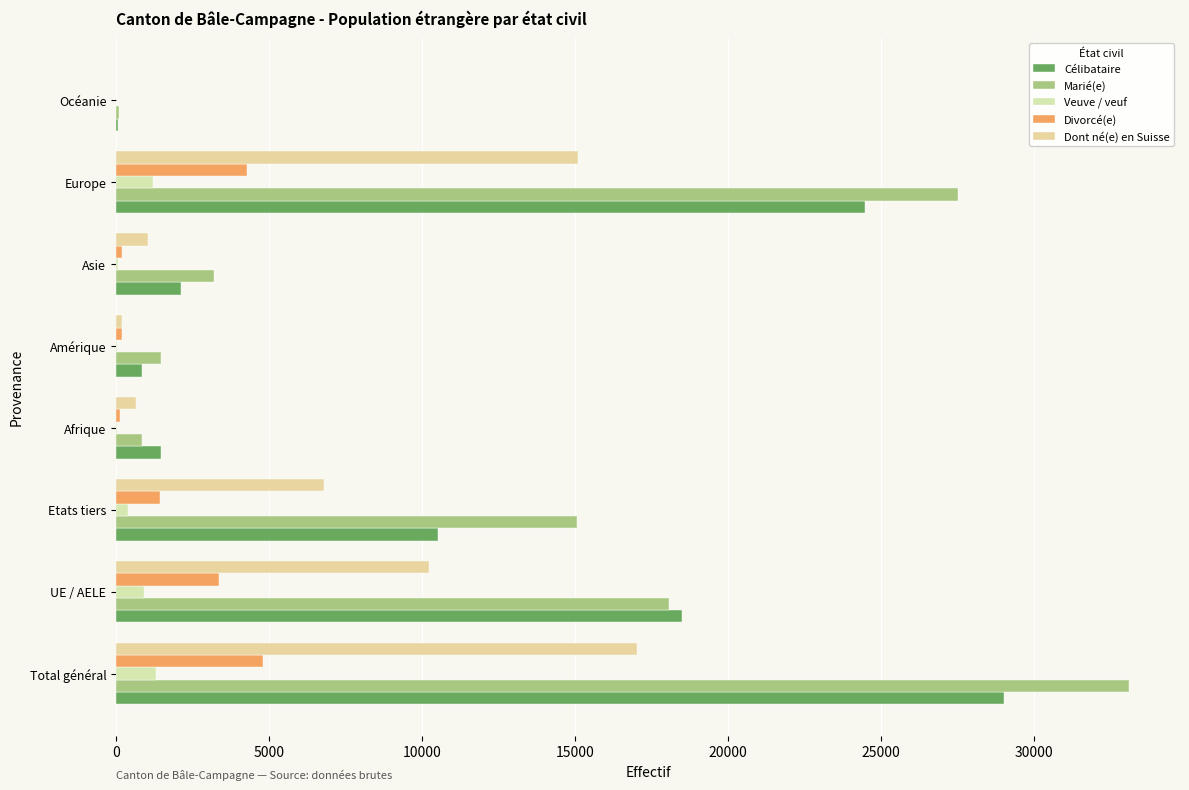

What is the maximum value shown in the chart?

33106